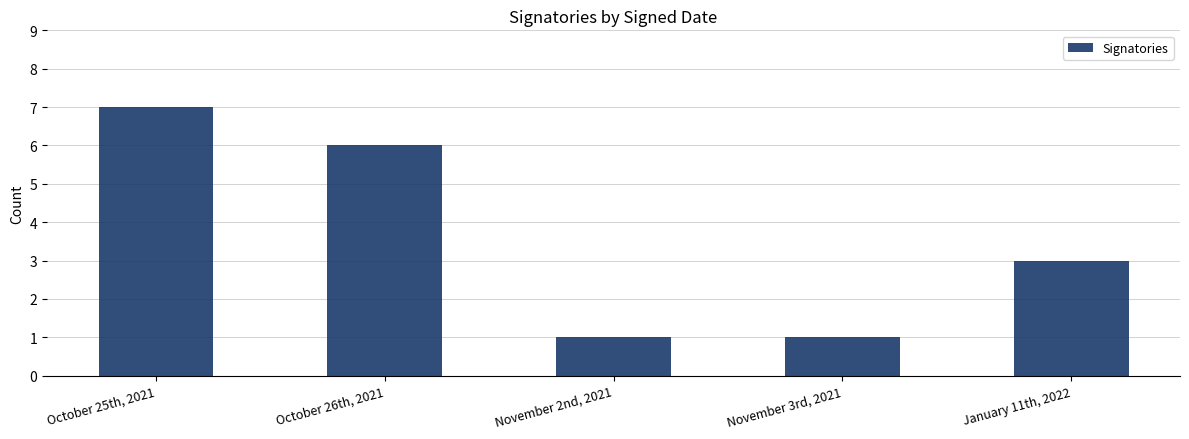

At which label does the data first exceed 3?

October 25th, 2021